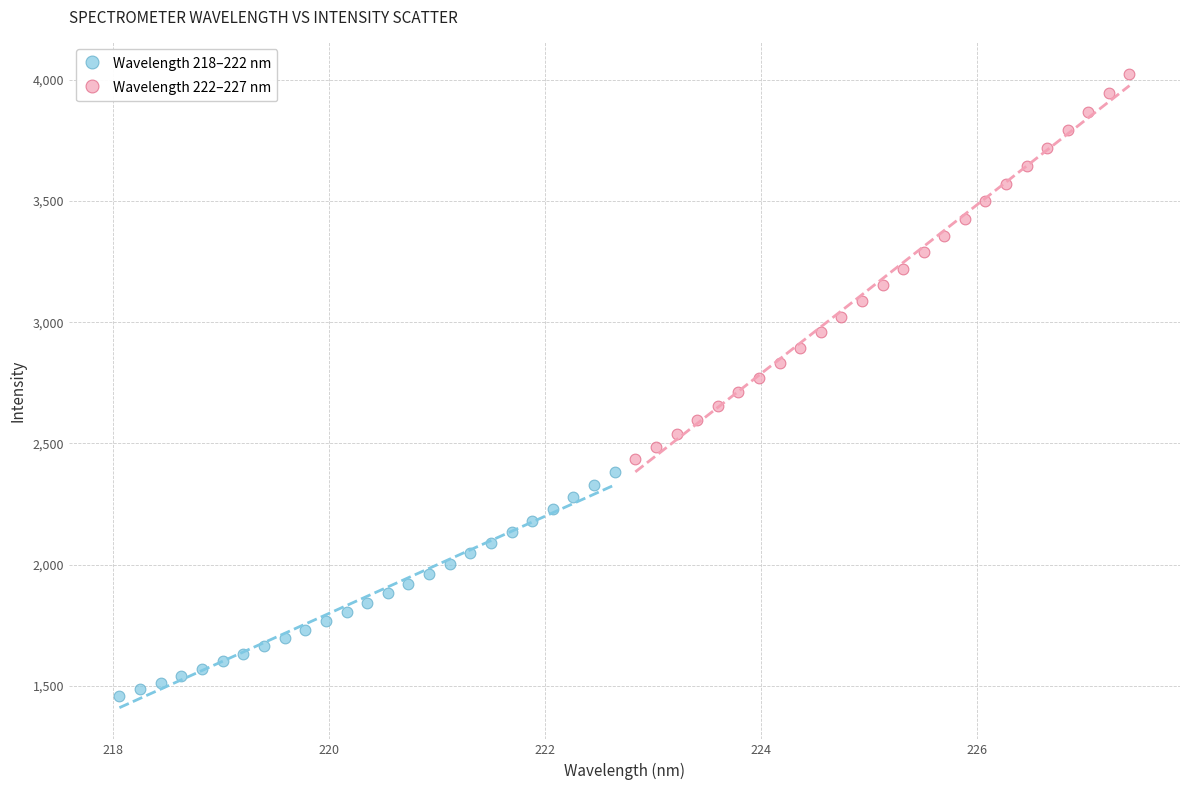

Which series has the widest spread of Y values?

Wavelength 222–227 nm